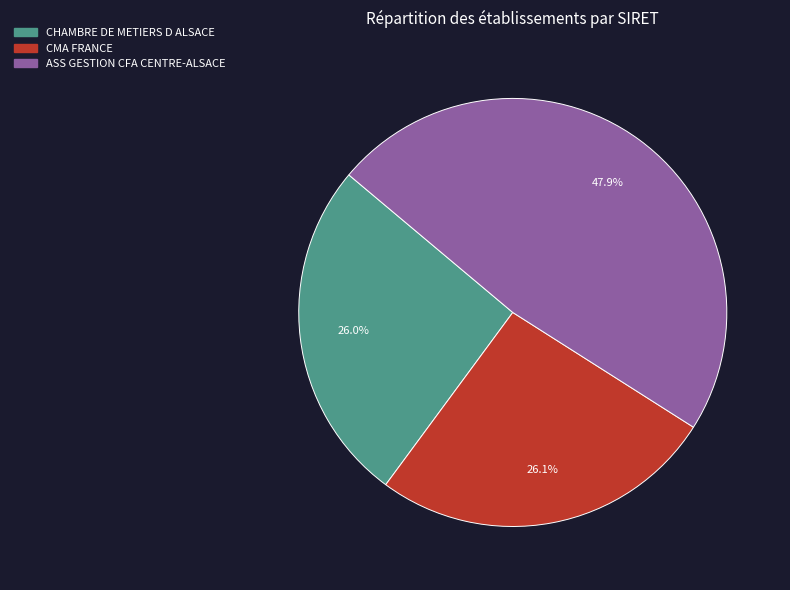

Combined, what portion of the pie is CMA FRANCE and ASS GESTION CFA CENTRE-ALSACE?

74.0%